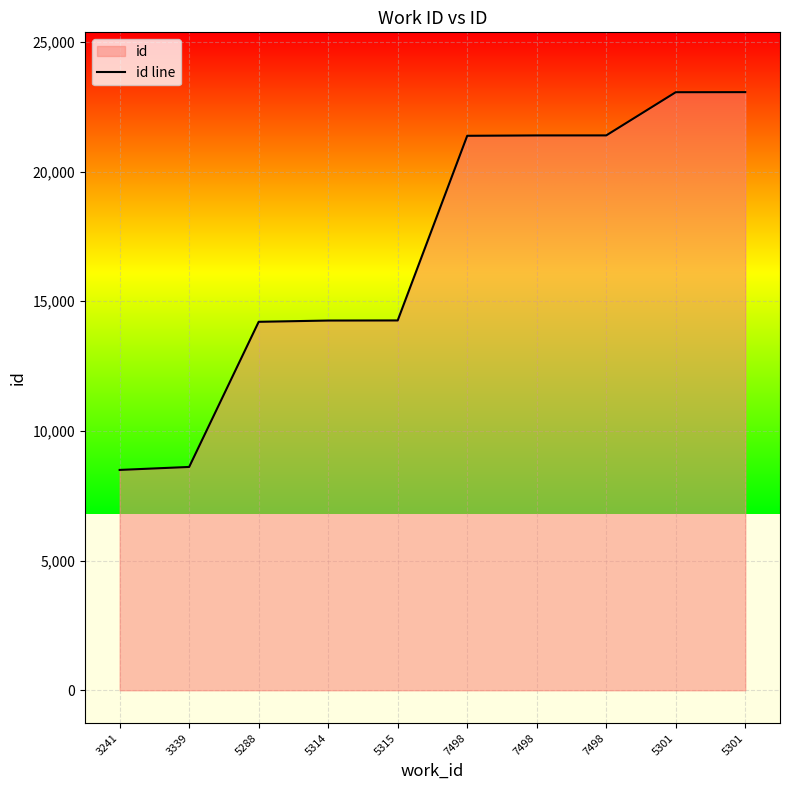

What is the value of the 5th point from the left?

14259